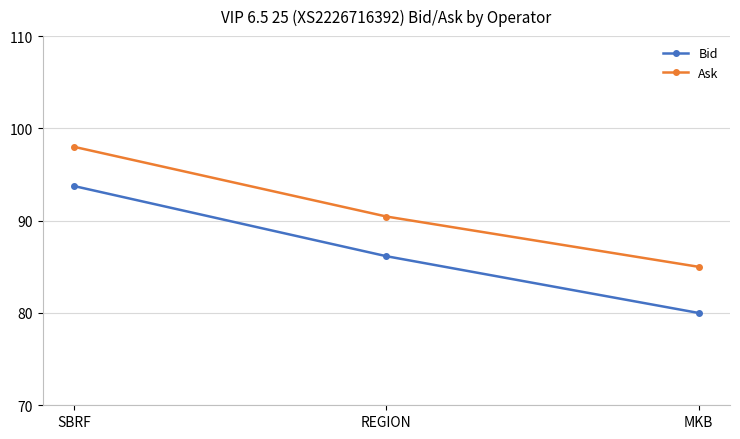

What is the maximum value shown in the chart?

98.0